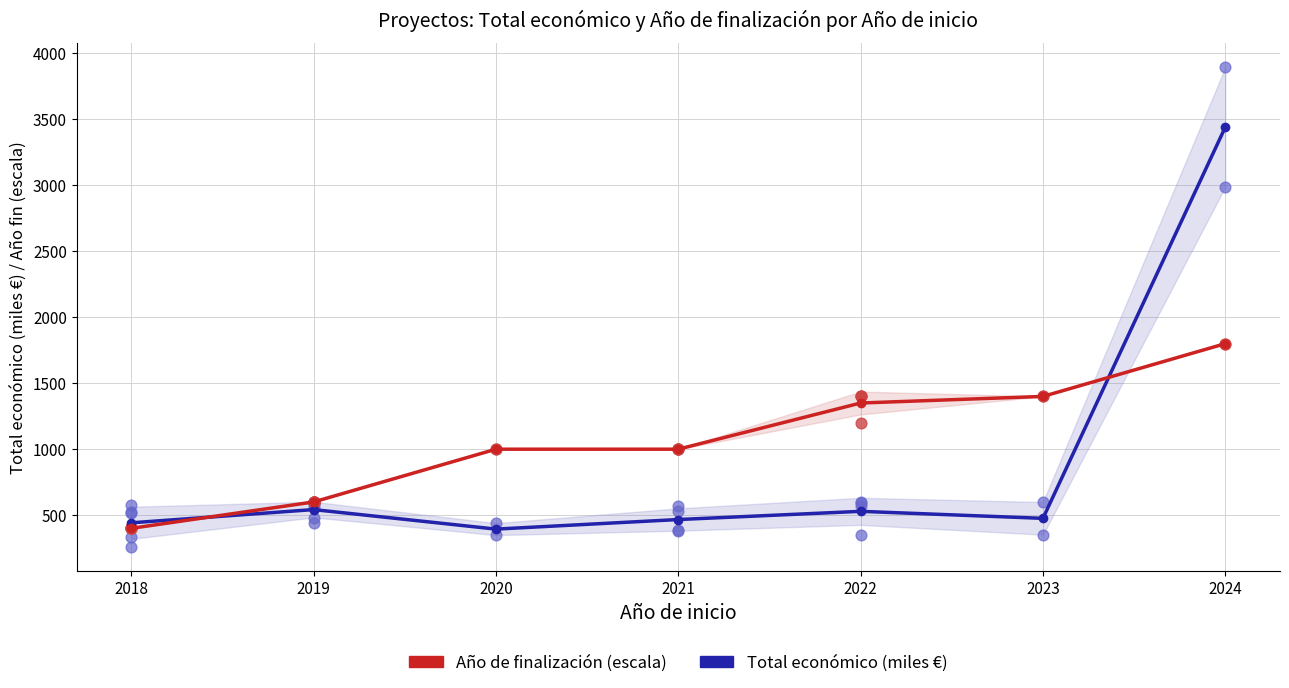

Which series reaches the maximum Y coordinate?

Total económico (miles €)